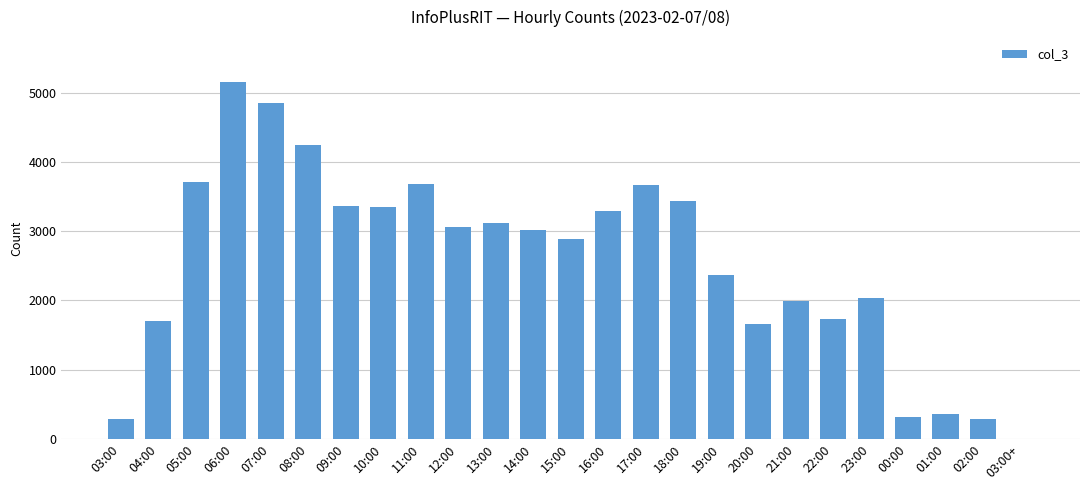

Are the bars horizontal?

No